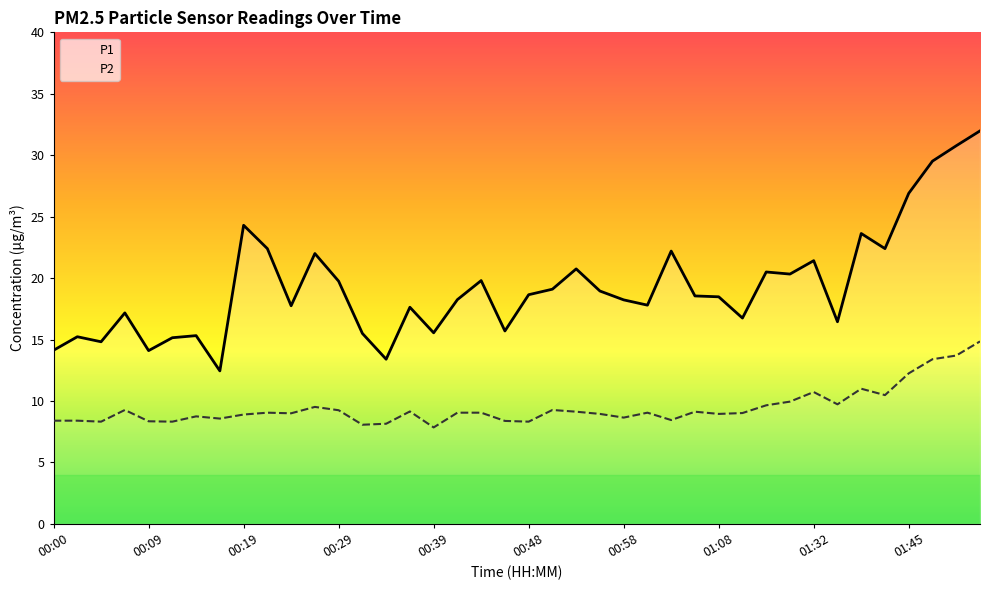

Reading left to right, transcribe all the data shown in this chart.

P1: 00:00=14.1	00:02=15.2	00:04=14.8	00:07=17.2	00:09=14.1	00:12=15.2	00:14=15.3	00:17=12.4	00:19=24.3	00:22=22.4	00:24=17.8	00:26=22.0	00:29=19.8	00:31=15.5	00:34=13.4	00:36=17.6	00:39=15.6	00:41=18.2	00:44=19.8	00:46=15.7	00:48=18.6	00:51=19.1	00:53=20.8	00:56=18.9	00:58=18.2	01:01=17.8	01:03=22.2	01:06=18.6	01:08=18.5	01:11=16.8	01:14=20.5	01:29=20.3	01:32=21.4	01:34=16.4	01:37=23.6	01:39=22.4	01:45=26.9	01:47=29.5	01:55=30.8	02:00=32.0
P2: 00:00=8.4	00:02=8.4	00:04=8.3	00:07=9.3	00:09=8.3	00:12=8.3	00:14=8.8	00:17=8.6	00:19=8.9	00:22=9.1	00:24=9.0	00:26=9.5	00:29=9.2	00:31=8.1	00:34=8.2	00:36=9.2	00:39=7.8	00:41=9.1	00:44=9.1	00:46=8.4	00:48=8.3	00:51=9.3	00:53=9.1	00:56=8.9	00:58=8.7	01:01=9.1	01:03=8.4	01:06=9.1	01:08=8.9	01:11=9.0	01:14=9.7	01:29=9.9	01:32=10.7	01:34=9.7	01:37=11.0	01:39=10.5	01:45=12.2	01:47=13.4	01:55=13.7	02:00=14.8